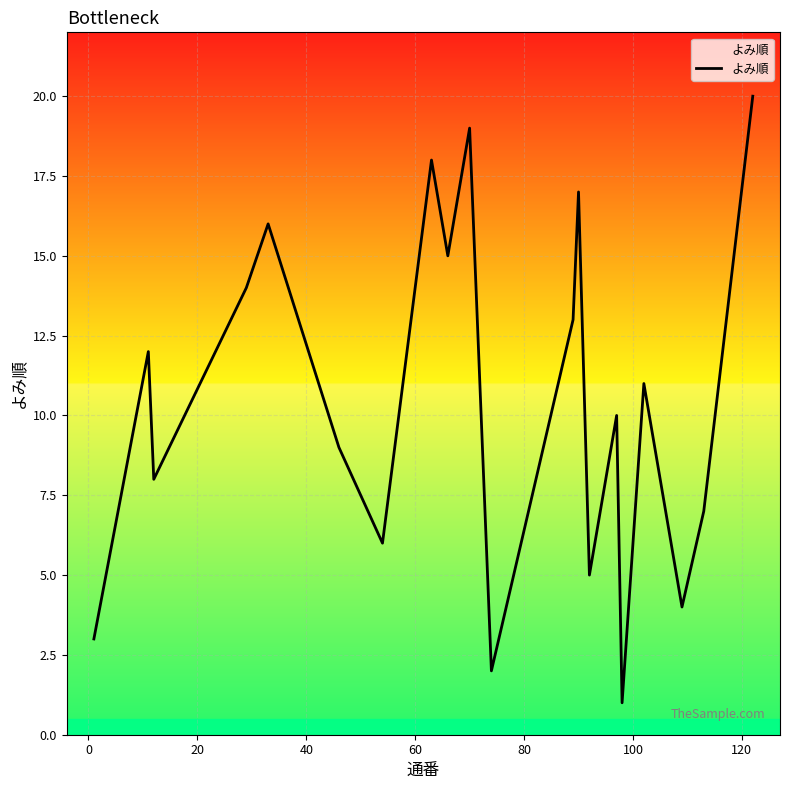

What is the difference between the maximum and minimum values?

19